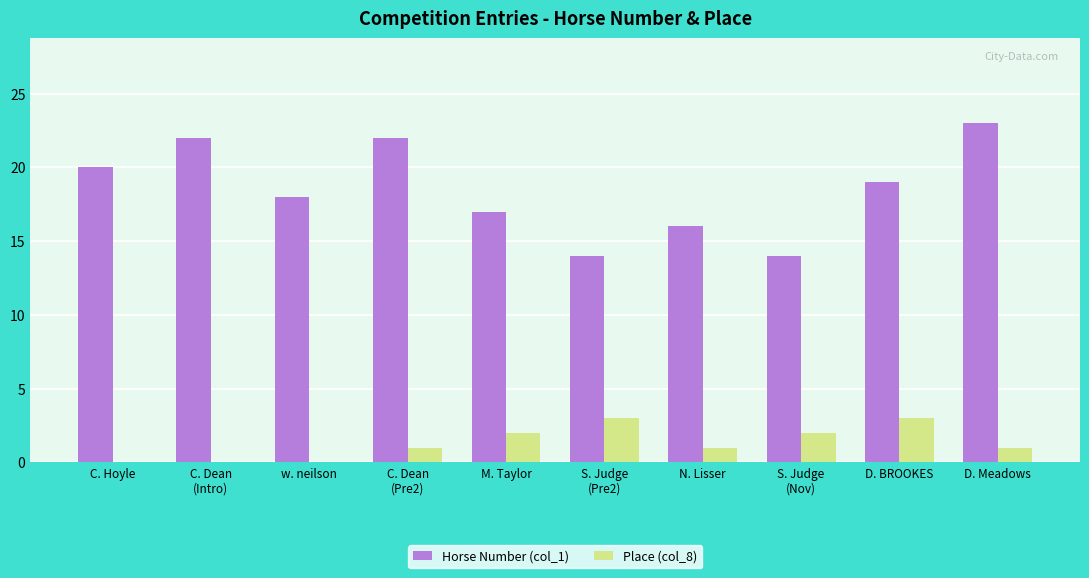

What is the sum of the Place (col_8) values at M. Taylor and D. BROOKES?

5